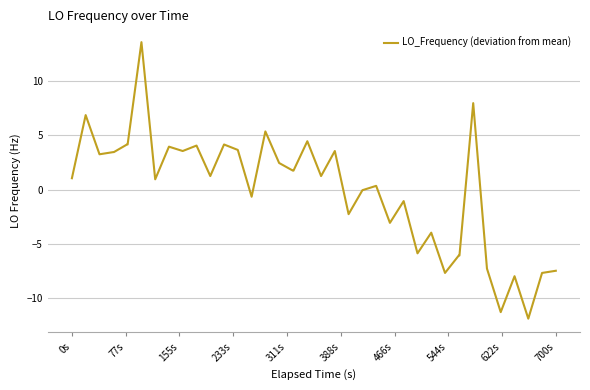

What is the smallest value displayed?

-11.9